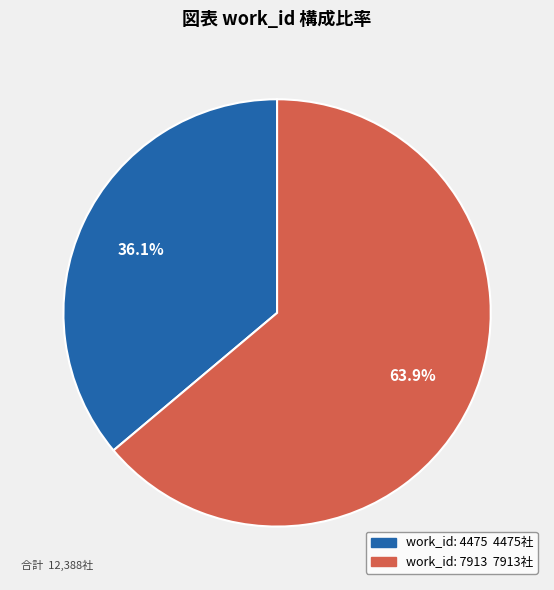

Which slice is the smallest?

work_id: 4475